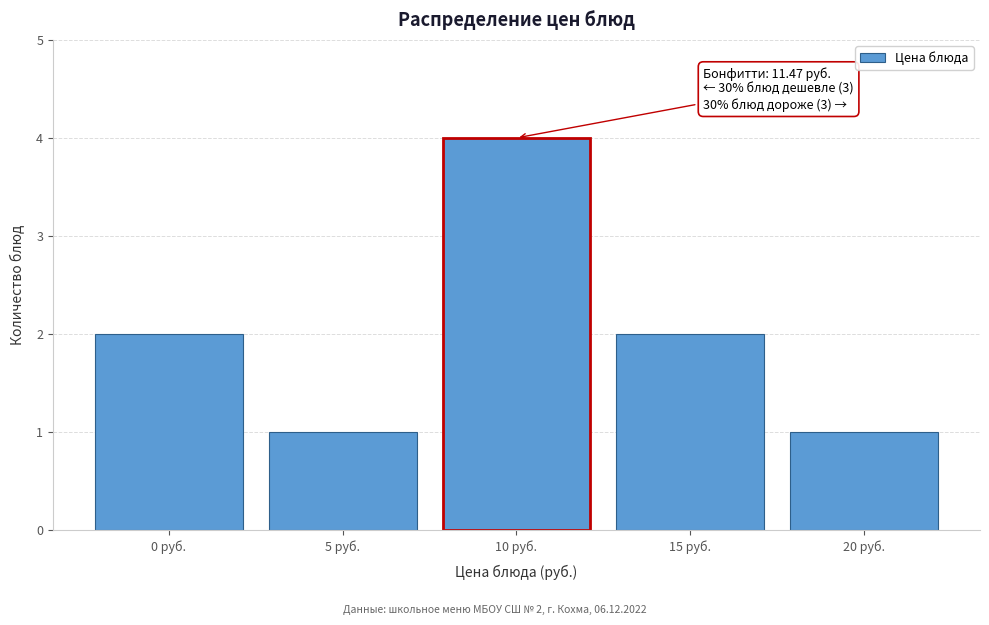

Reading left to right, transcribe all the data shown in this chart.

2	1	4	2	1